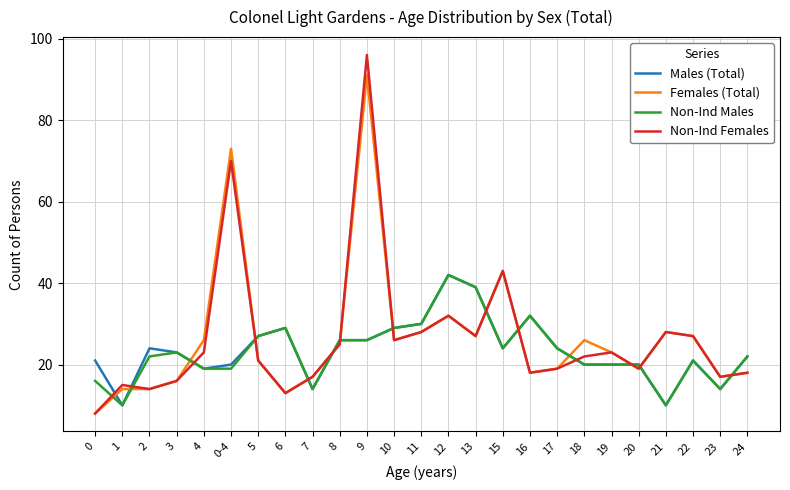

What value does the Males (Total) series have at 3, to the nearest 10?

20